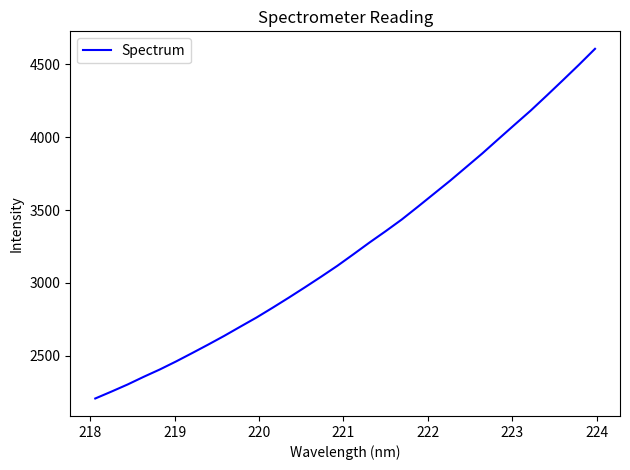

What is the smallest value displayed?

2207.3